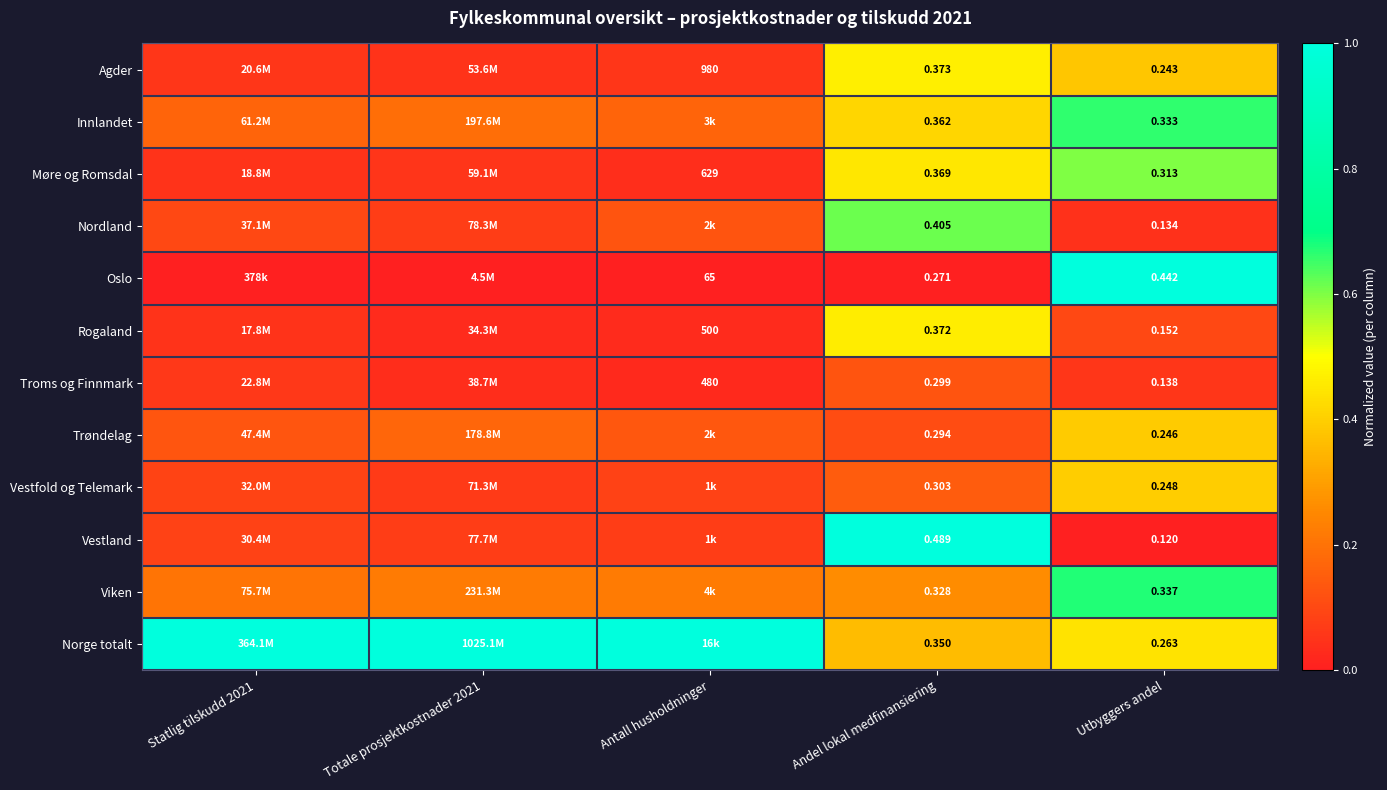

Is it true that Vestland equals 0.0 at Statlig tilskudd 2021?

False